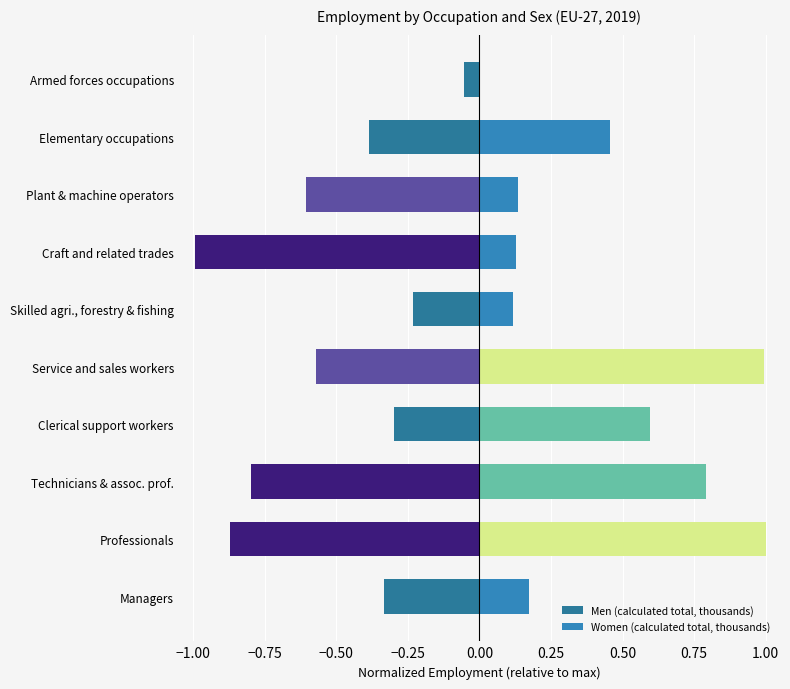

How many distinct data groups are displayed?

2